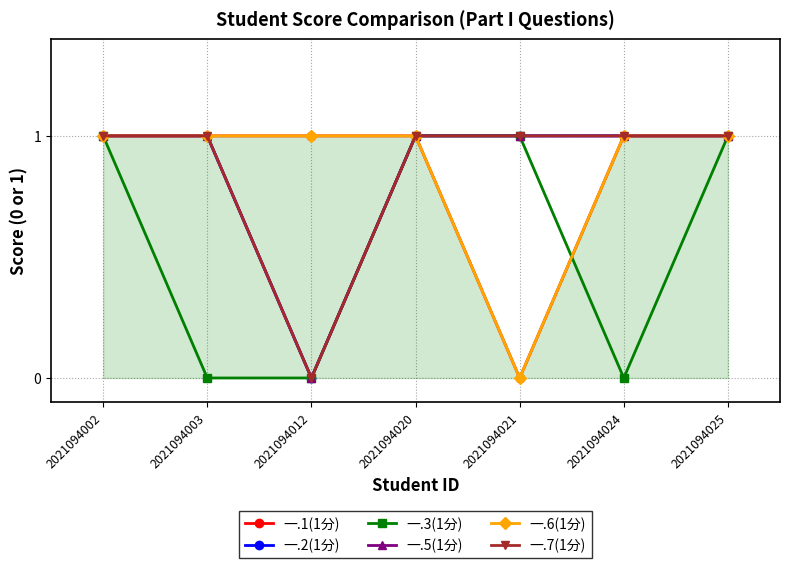

Reading left to right, what are all the values shown in this chart?

一.1(1分): 2021094002=1	2021094003=1	2021094012=1	2021094020=1	2021094021=0	2021094024=1	2021094025=1
一.2(1分): 2021094002=1	2021094003=1	2021094012=0	2021094020=1	2021094021=1	2021094024=1	2021094025=1
一.3(1分): 2021094002=1	2021094003=0	2021094012=0	2021094020=1	2021094021=1	2021094024=0	2021094025=1
一.5(1分): 2021094002=1	2021094003=1	2021094012=0	2021094020=1	2021094021=1	2021094024=1	2021094025=1
一.6(1分): 2021094002=1	2021094003=1	2021094012=1	2021094020=1	2021094021=0	2021094024=1	2021094025=1
一.7(1分): 2021094002=1	2021094003=1	2021094012=0	2021094020=1	2021094021=1	2021094024=1	2021094025=1